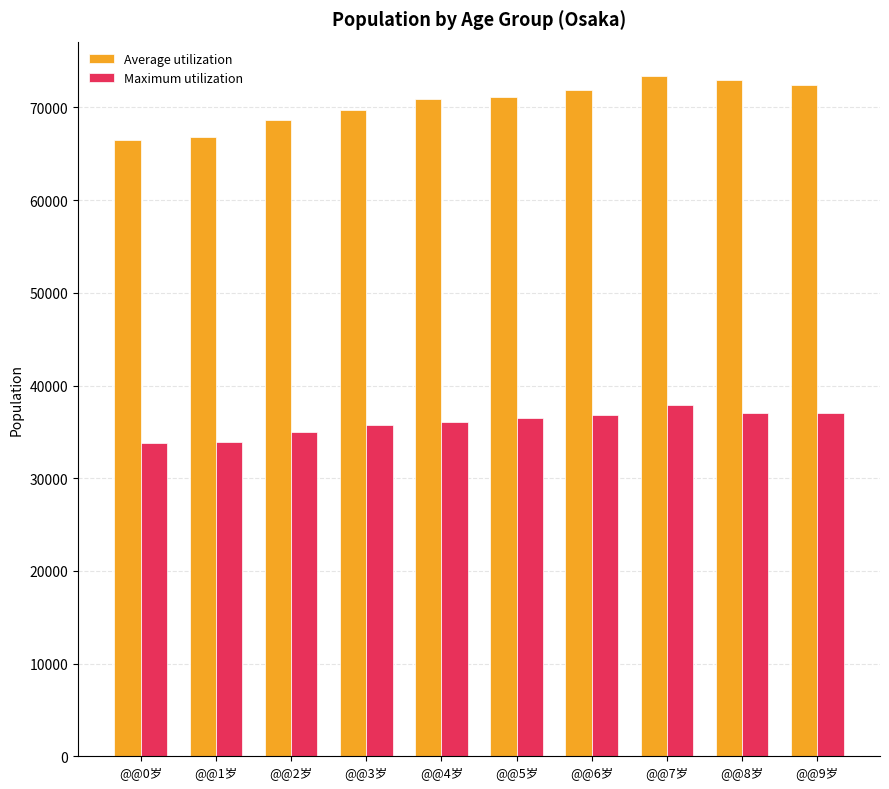

What is the label of the 5th bar from the left?

@@4岁